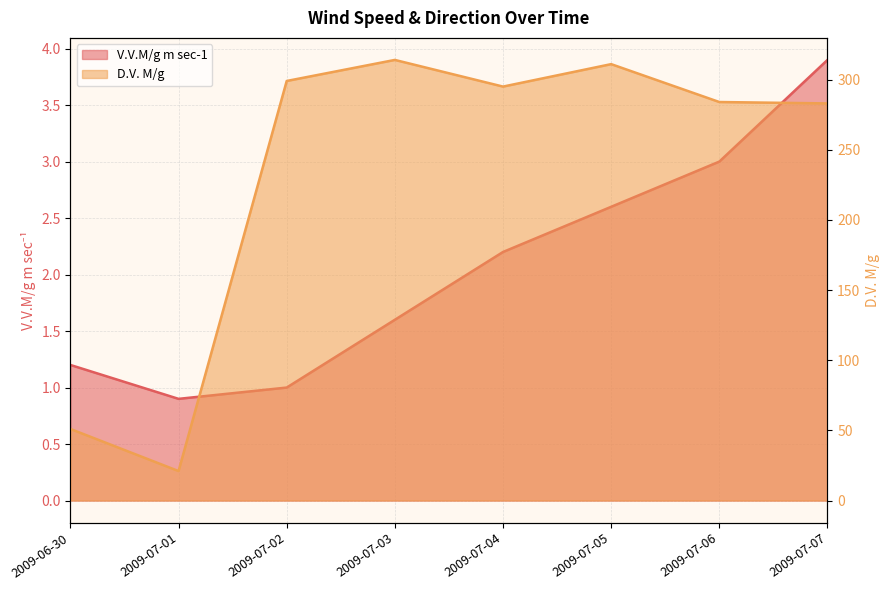

True or false: D.V. M/g and V.V.M/g m sec-1 intersect in this chart.

False